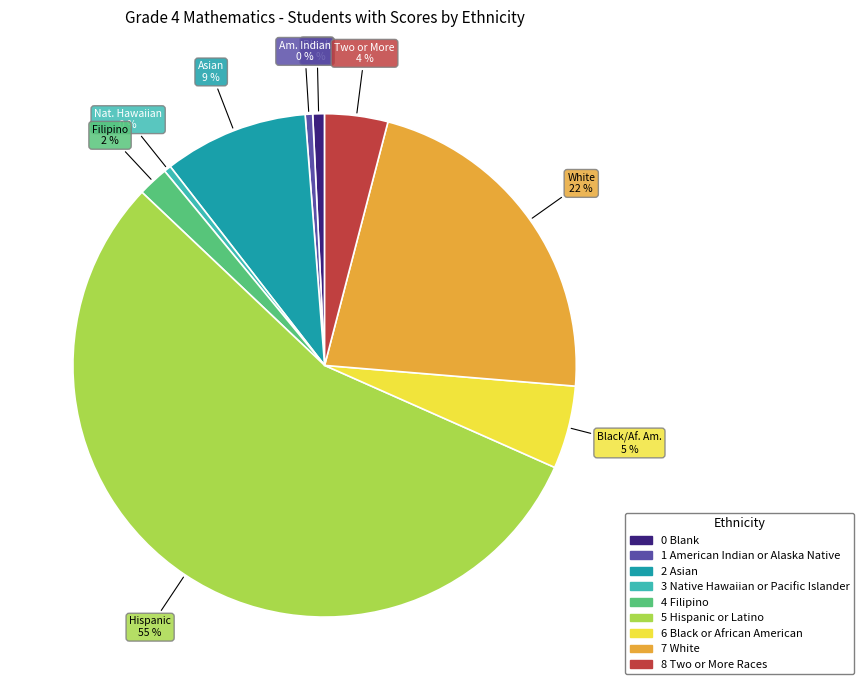

Is there a majority slice in this chart?

Yes